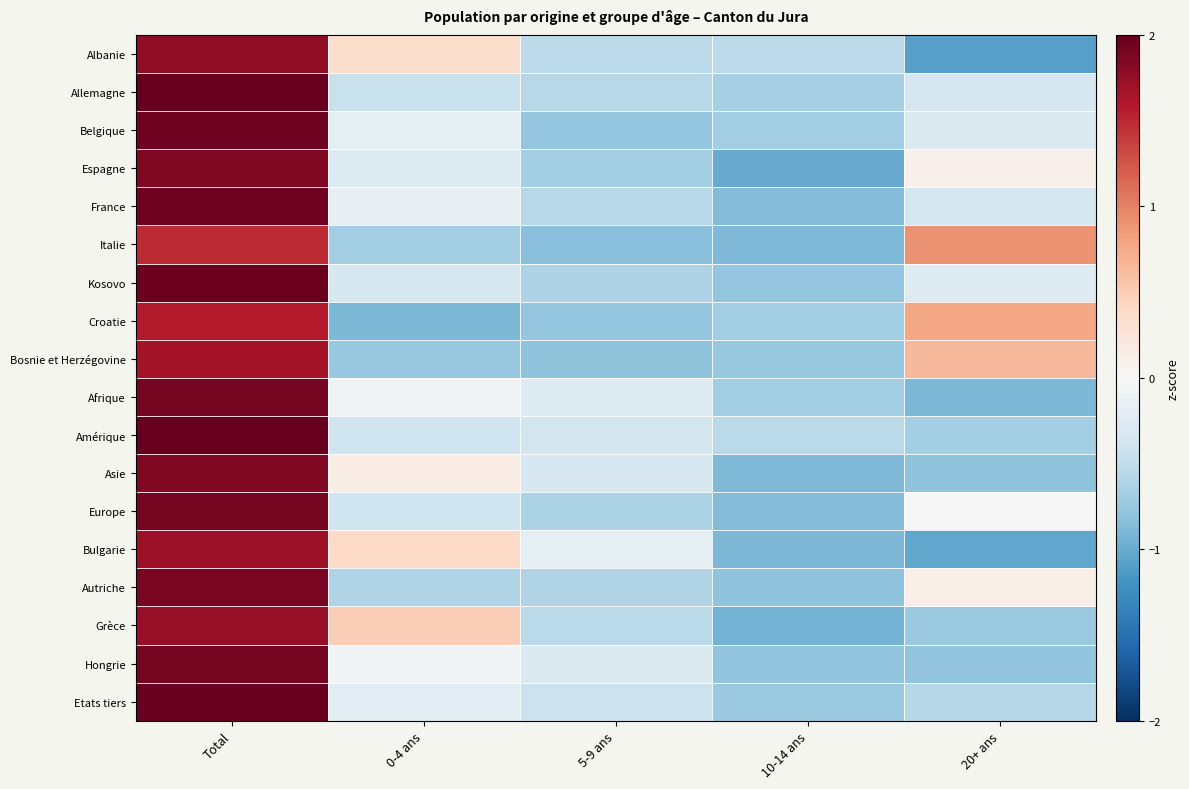

Reading left to right, transcribe all the data shown in this chart.

Albanie: Total=1.8	0-4 ans=0.3	5-9 ans=-0.5	10-14 ans=-0.5	20+ ans=-1.1
Allemagne: Total=2.0	0-4 ans=-0.4	5-9 ans=-0.6	10-14 ans=-0.7	20+ ans=-0.3
Belgique: Total=1.9	0-4 ans=-0.2	5-9 ans=-0.8	10-14 ans=-0.7	20+ ans=-0.3
Espagne: Total=1.9	0-4 ans=-0.3	5-9 ans=-0.7	10-14 ans=-1.0	20+ ans=0.1
France: Total=1.9	0-4 ans=-0.2	5-9 ans=-0.6	10-14 ans=-0.9	20+ ans=-0.4
Italie: Total=1.5	0-4 ans=-0.7	5-9 ans=-0.8	10-14 ans=-0.9	20+ ans=0.9
Kosovo: Total=2.0	0-4 ans=-0.3	5-9 ans=-0.6	10-14 ans=-0.8	20+ ans=-0.3
Croatie: Total=1.6	0-4 ans=-0.9	5-9 ans=-0.8	10-14 ans=-0.7	20+ ans=0.8
Bosnie et Herzégovine: Total=1.7	0-4 ans=-0.8	5-9 ans=-0.8	10-14 ans=-0.8	20+ ans=0.6
Afrique: Total=1.9	0-4 ans=-0.1	5-9 ans=-0.3	10-14 ans=-0.7	20+ ans=-0.9
Amérique: Total=2.0	0-4 ans=-0.4	5-9 ans=-0.4	10-14 ans=-0.5	20+ ans=-0.7
Asie: Total=1.9	0-4 ans=0.1	5-9 ans=-0.3	10-14 ans=-0.9	20+ ans=-0.8
Europe: Total=1.9	0-4 ans=-0.4	5-9 ans=-0.6	10-14 ans=-0.9	20+ ans=-0.0
Bulgarie: Total=1.7	0-4 ans=0.4	5-9 ans=-0.2	10-14 ans=-0.9	20+ ans=-1.0
Autriche: Total=1.9	0-4 ans=-0.6	5-9 ans=-0.6	10-14 ans=-0.8	20+ ans=0.1
Grèce: Total=1.7	0-4 ans=0.5	5-9 ans=-0.5	10-14 ans=-1.0	20+ ans=-0.7
Hongrie: Total=1.9	0-4 ans=-0.0	5-9 ans=-0.3	10-14 ans=-0.8	20+ ans=-0.8
Etats tiers: Total=2.0	0-4 ans=-0.2	5-9 ans=-0.4	10-14 ans=-0.7	20+ ans=-0.6